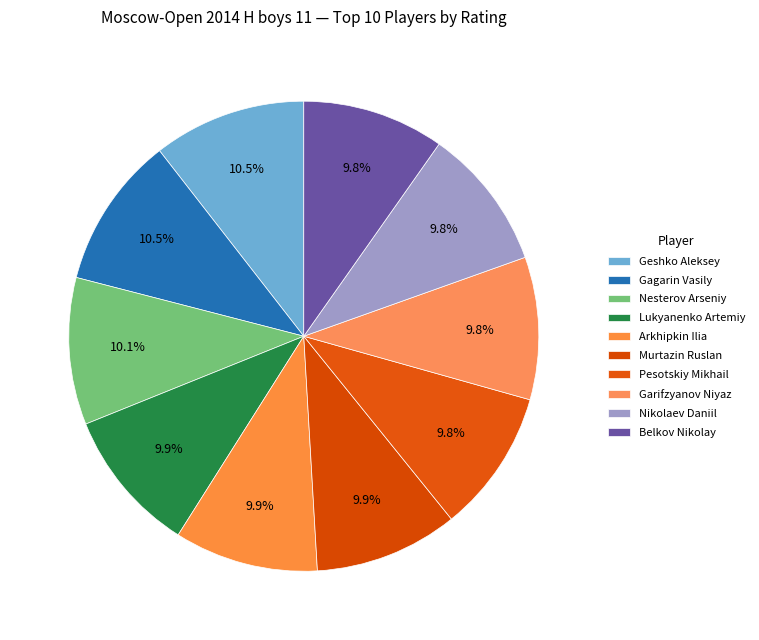

The Geshko Aleksey slice represents 22% of the pie. True or false?

False